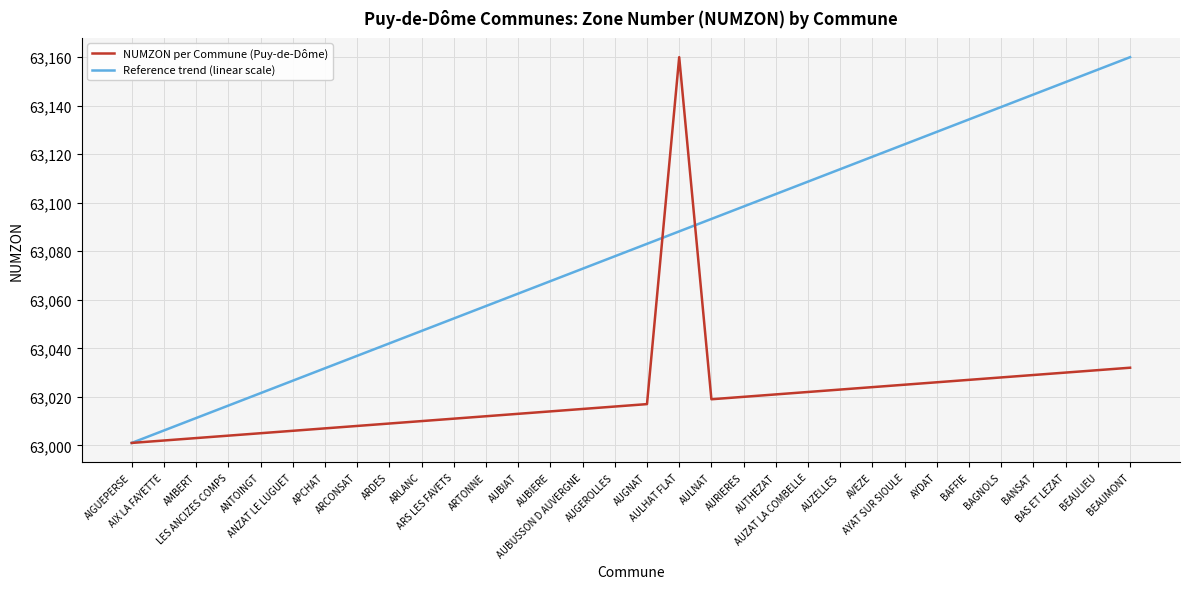

What is the greatest value displayed?

63160.0